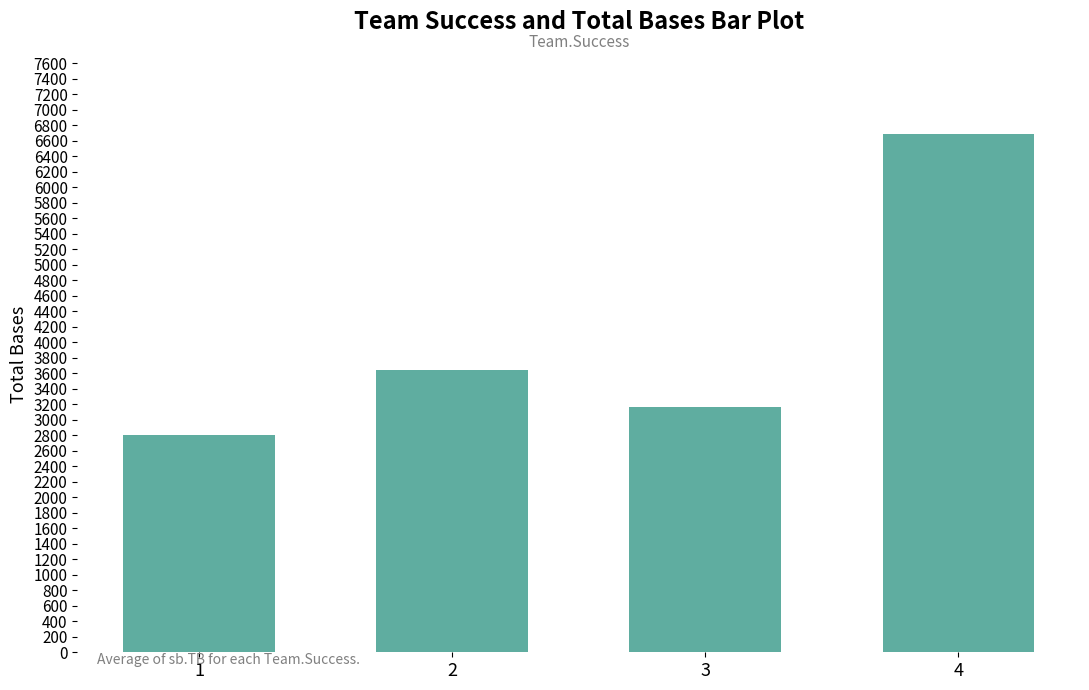

Between 4 and 2, which is larger?

4